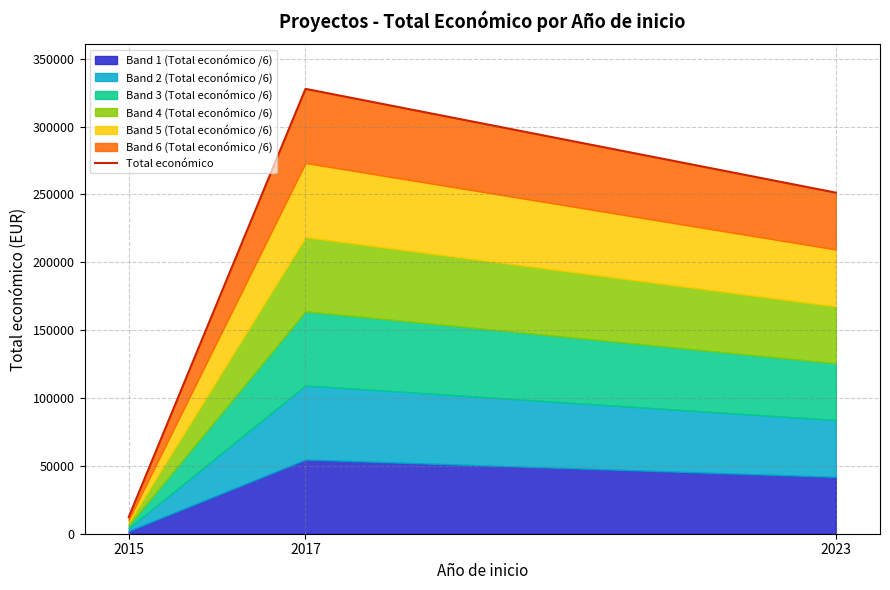

Rank the categories by value from lowest to highest.

2015, 2023, 2017